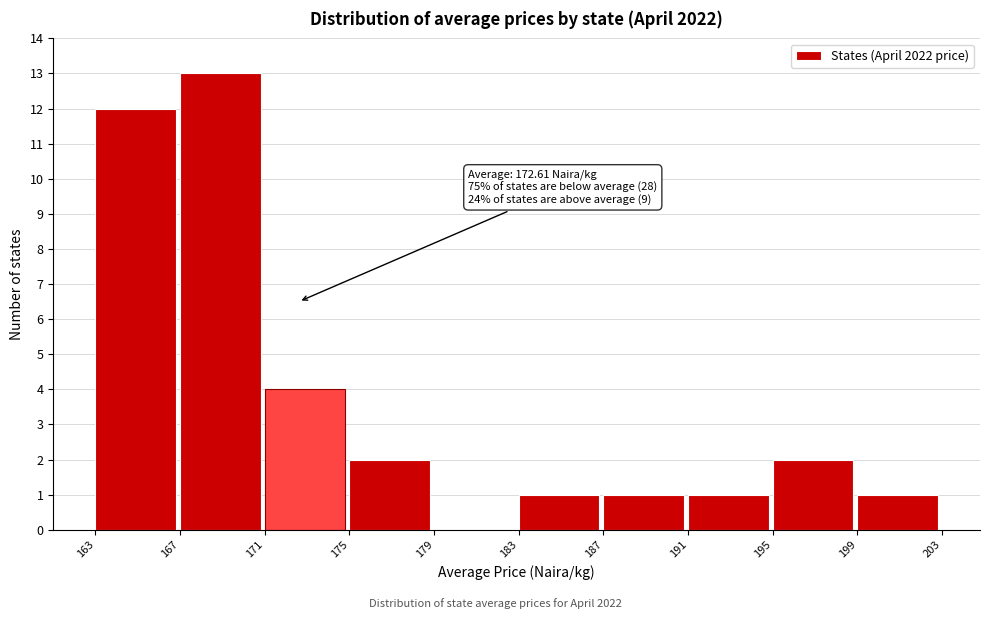

Over which range of the x-axis is the bar tallest?

167 to 171